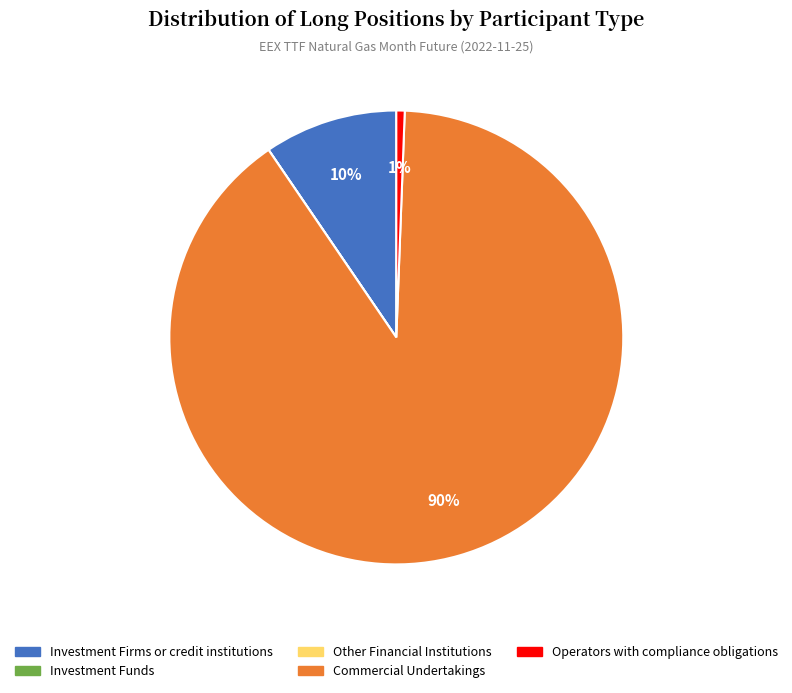

To the nearest percent, what is the average slice percentage?

20%